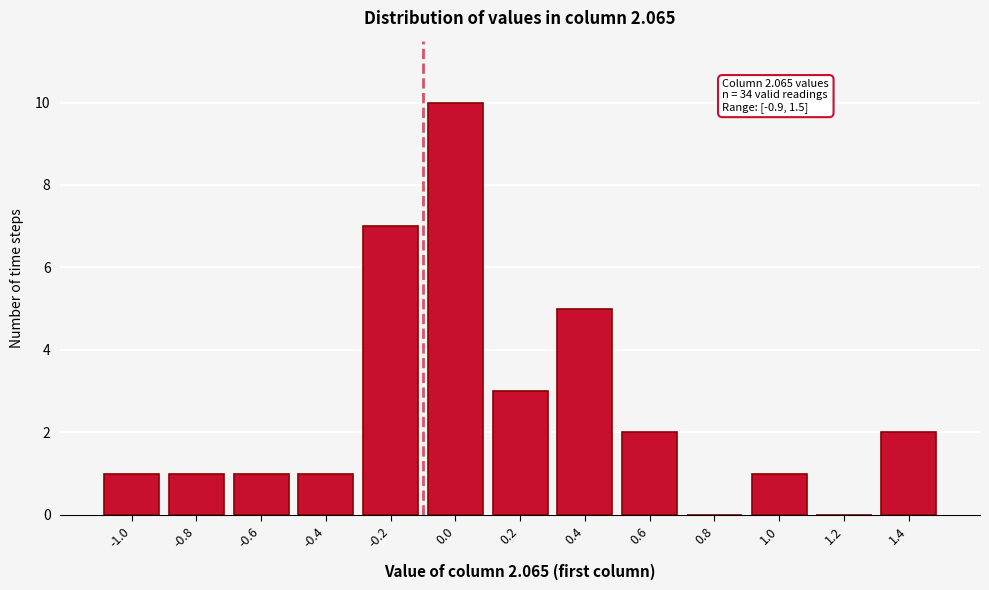

Reading left to right, transcribe all the data shown in this chart.

-1.0=1	-0.8=1	-0.6=1	-0.4=1	-0.2=7	0.0=10	0.2=3	0.4=5	0.6=2	0.8=0	1.0=1	1.2=0	1.4=2